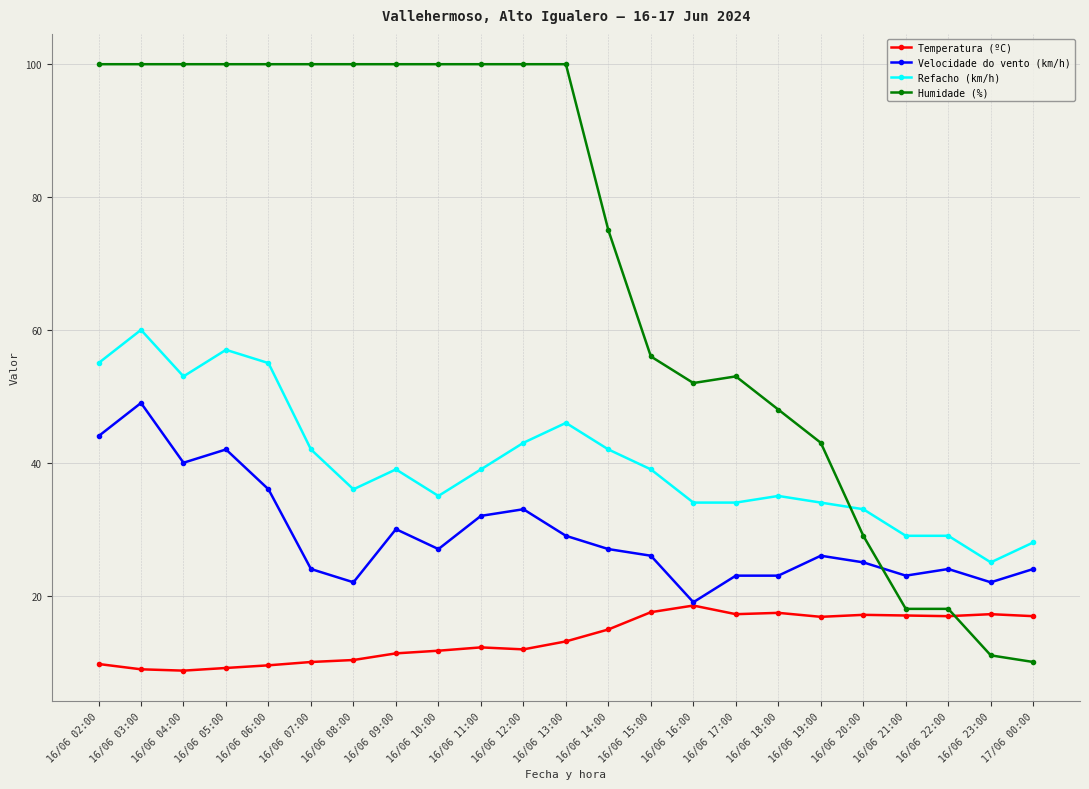

Where is Humidade (%) nearest to the value 55?

16/06 15:00